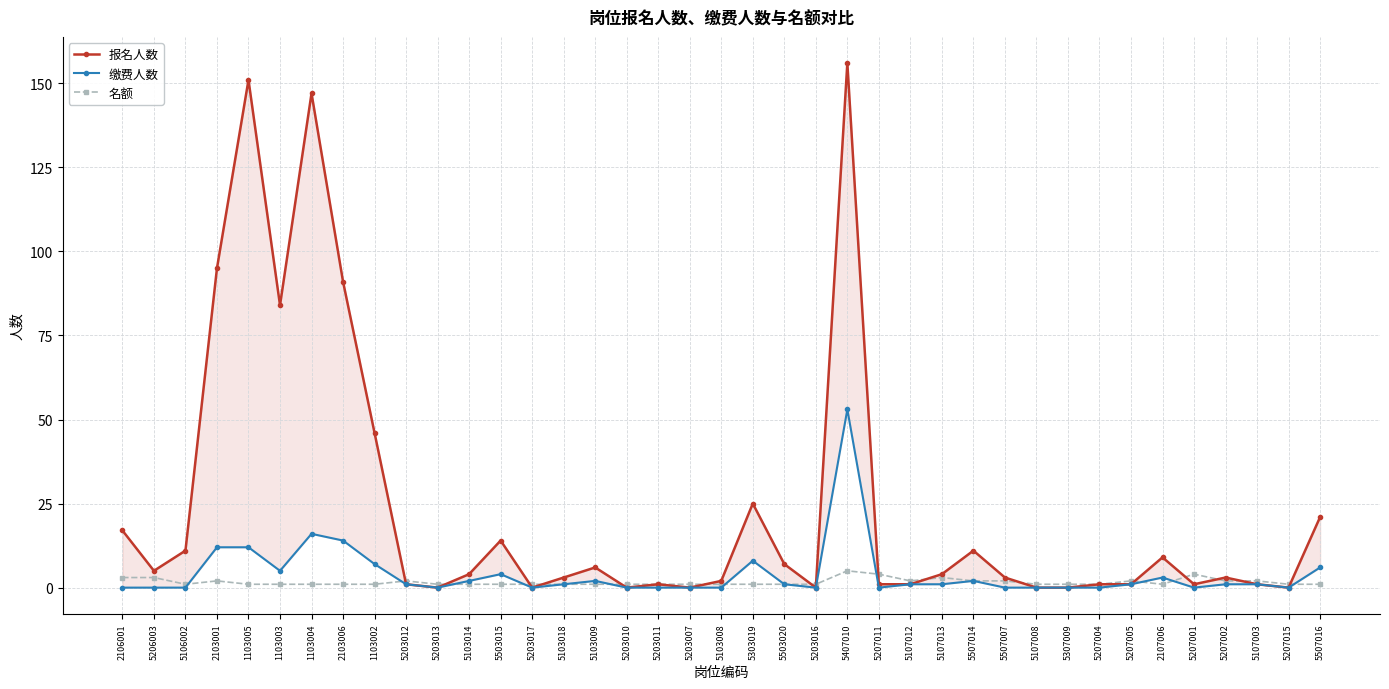

Reading left to right, transcribe all the data shown in this chart.

报名人数: 17	5	11	95	151	84	147	91	46	1	0	4	14	0	3	6	0	1	0	2	25	7	0	156	1	1	4	11	3	0	0	1	1	9	1	3	1	0	21
缴费人数: 0	0	0	12	12	5	16	14	7	1	0	2	4	0	1	2	0	0	0	0	8	1	0	53	0	1	1	2	0	0	0	0	1	3	0	1	1	0	6
名额: 3	3	1	2	1	1	1	1	1	2	1	1	1	1	1	1	1	1	1	1	1	1	1	5	4	2	3	2	2	1	1	1	2	1	4	2	2	1	1